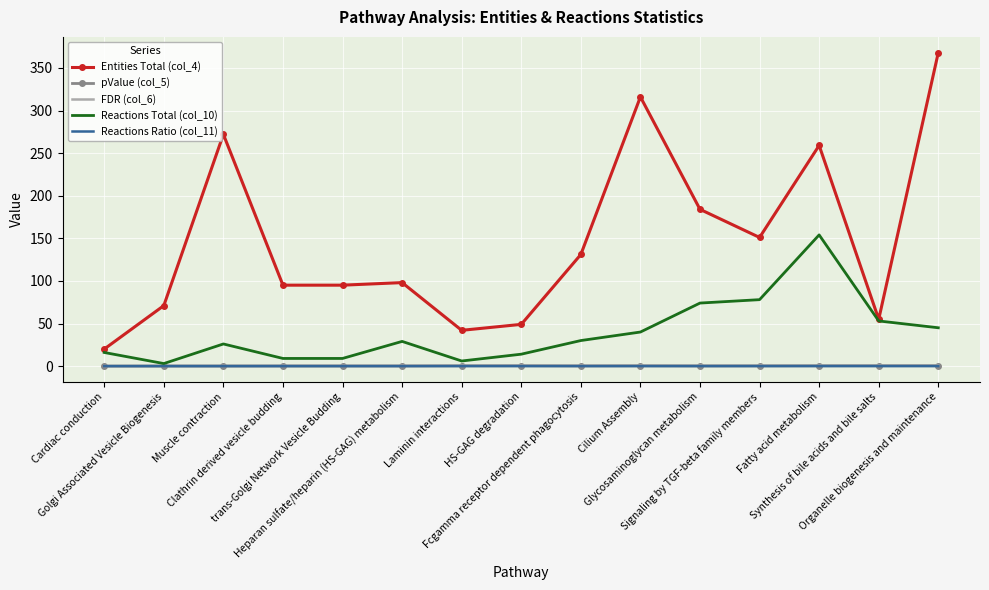

True or false: pValue (col_5) and Entities Total (col_4) cross at least once.

False